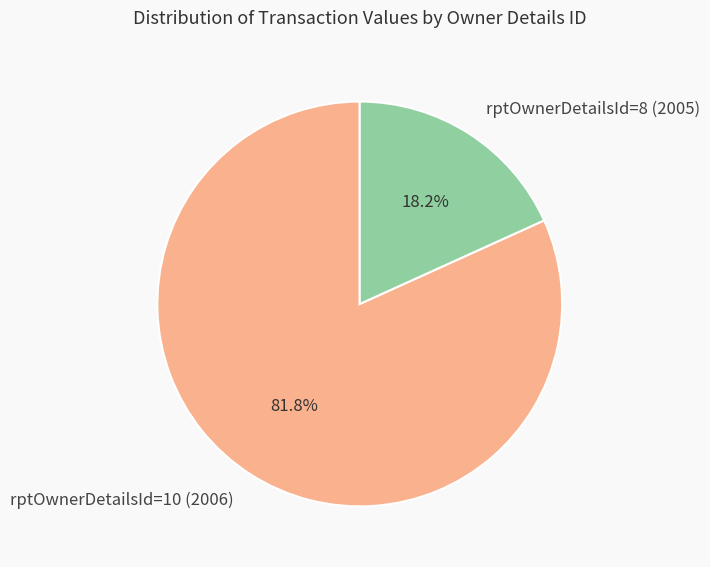

What percentage is NOT represented by rptOwnerDetailsId=8 (2005)?

81.8%